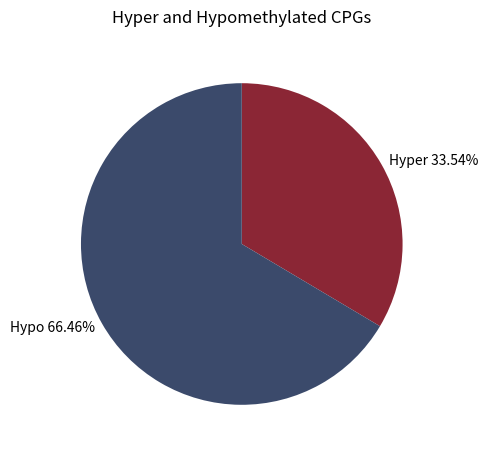

Combined, do Hyper 33.54% and Hypo 66.46% account for over 50%?

Yes